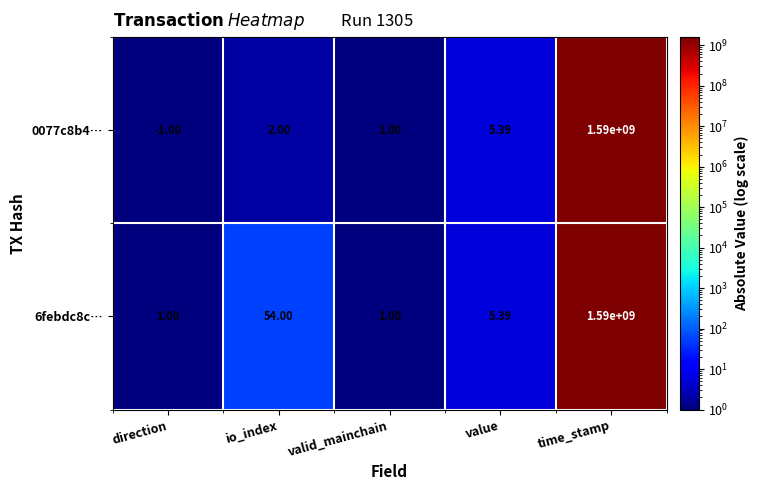

How many values in 0077c8b4… are below zero?

1